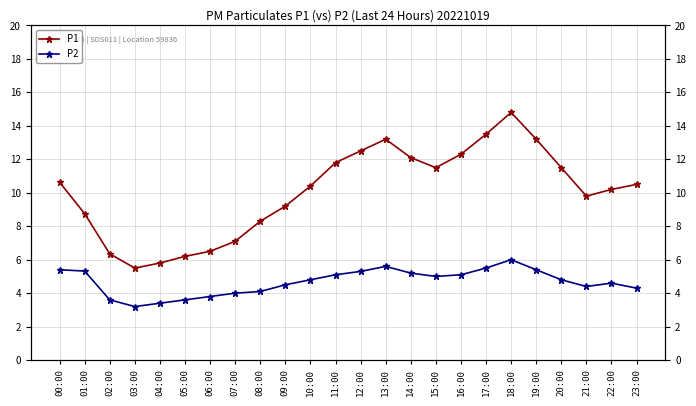

What is the total value across all series at 02:00?

9.9